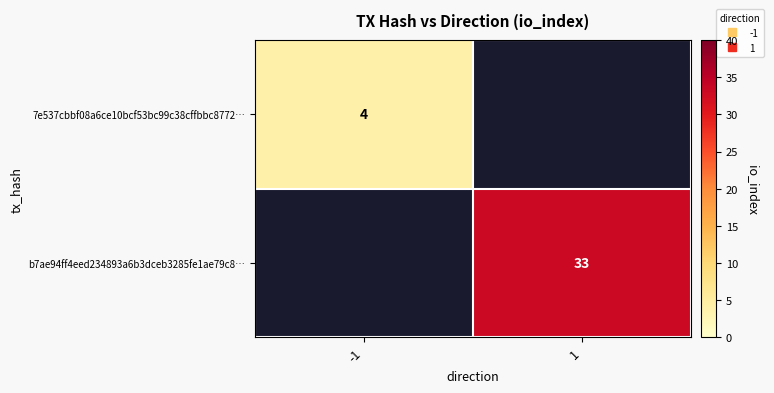

Which category has the highest value across all series?

1